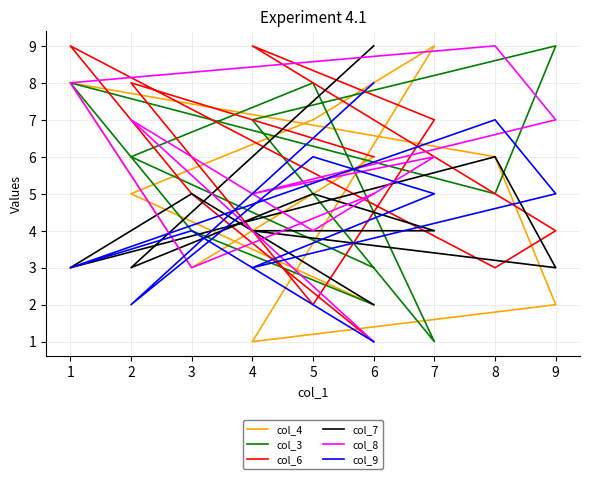

At which category is the sum across all series the highest?

1